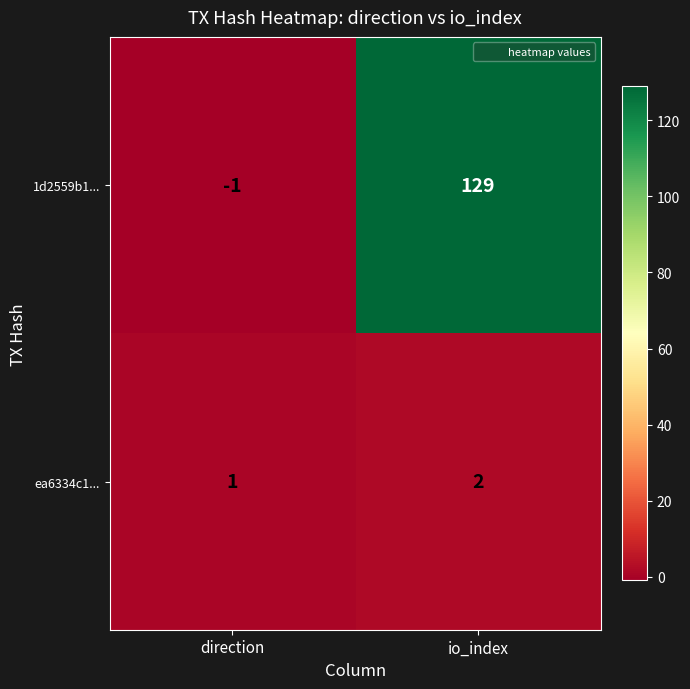

At which label is 1d2559b1... closest to 64?

direction